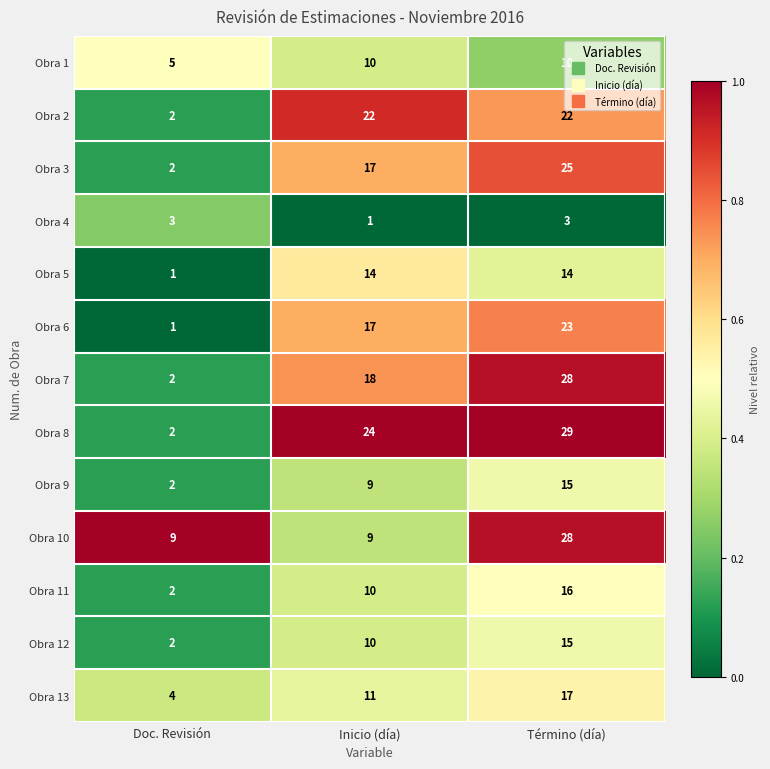

Which series has the widest spread of values?

Obra 8